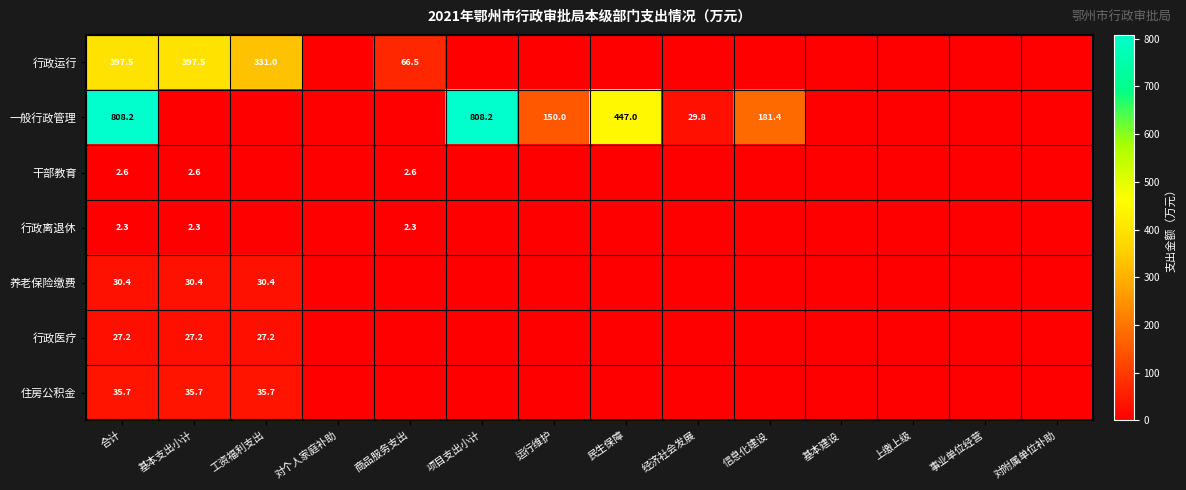

How many categories are shown in the chart?

14